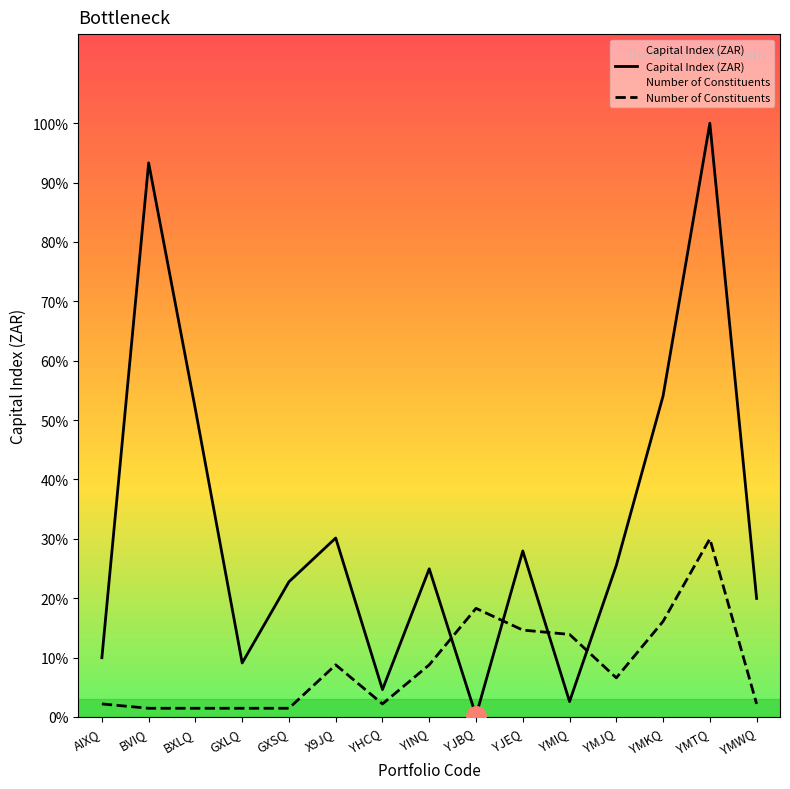

Reading left to right, extract all data points from this chart.

Capital Index (ZAR): AIXQ=4523.6	BVIQ=42325.0	BXLQ=23490.0	GXLQ=4124.8	GXSQ=10327.0	X9JQ=13670.5	YHCQ=2093.4	YINQ=11316.5	YJBQ=97.3	YJEQ=12681.7	YMIQ=1176.1	YMJQ=11577.9	YMKQ=24523.5	YMTQ=45357.5	YMWQ=9053.1
Number of Constituents: AIXQ=995.7	BVIQ=663.8	BXLQ=663.8	GXLQ=663.8	GXSQ=663.8	X9JQ=3982.6	YHCQ=995.7	YINQ=3982.6	YJBQ=8297.1	YJEQ=6637.7	YMIQ=6305.8	YMJQ=2987.0	YMKQ=7301.4	YMTQ=13607.2	YMWQ=995.7